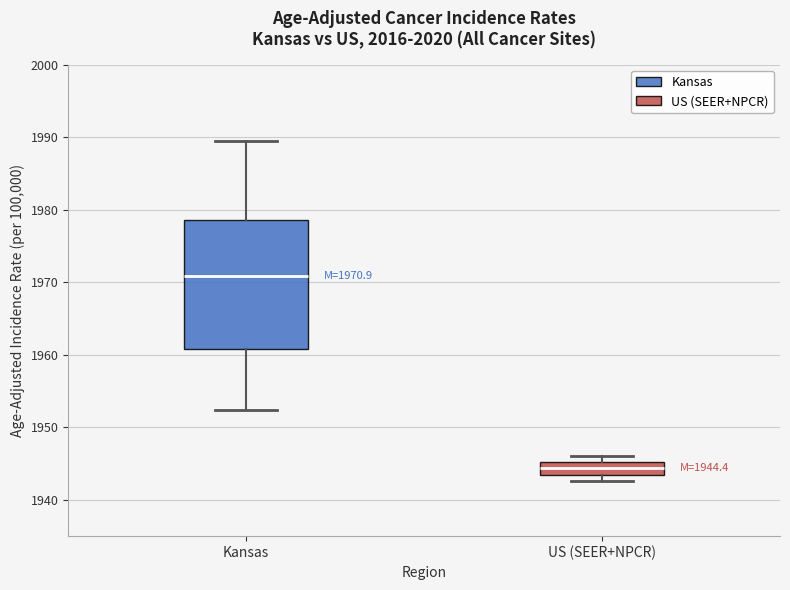

Which box's median line is the highest?

Kansas